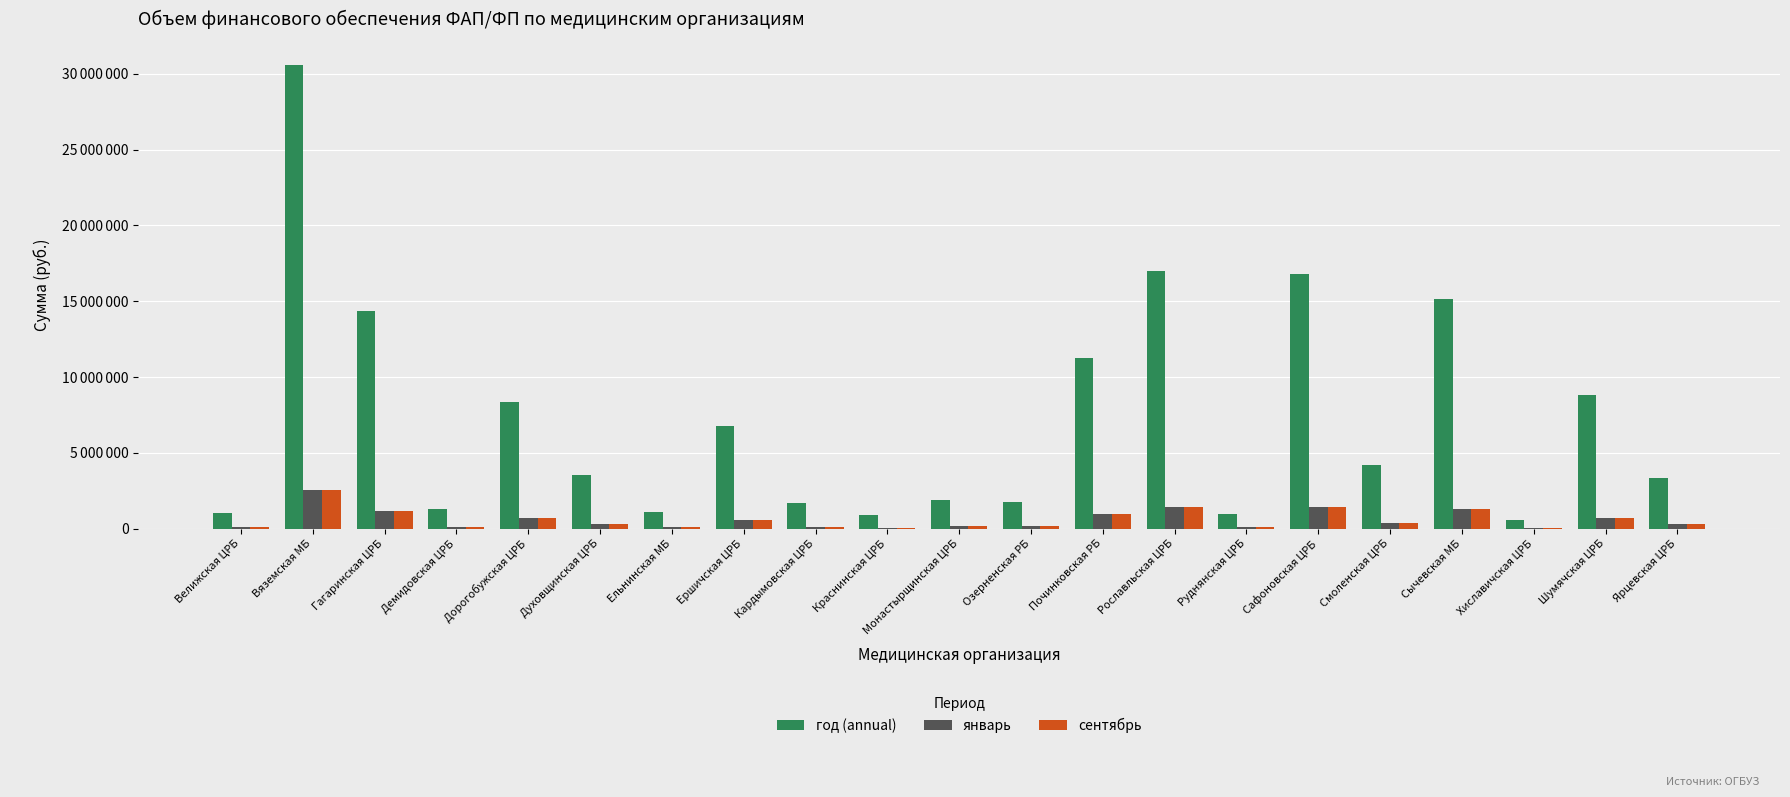

What is the difference between the second highest and second lowest values in the год (annual) series?

16110525.0